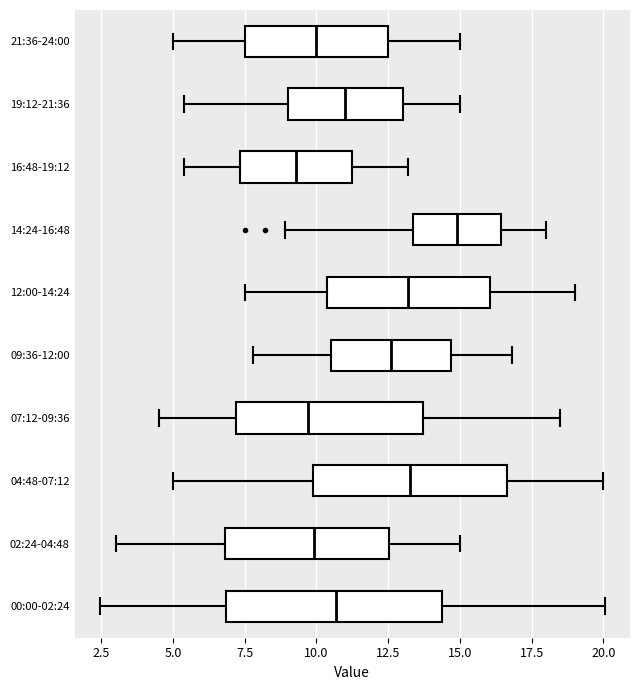

Reading bottom to top, read every box against the x-axis: the position of its median line, the range the box covers, and the ends of its whiskers. The values are not printed on the chart, so give them approximately, as read against the axis.

00:00-02:24: median 10.5, box 7.0 to 14.5, whiskers 2.5 to 20.0
02:24-04:48: median 10.0, box 7.0 to 12.5, whiskers 3.0 to 15.0
04:48-07:12: median 13.5, box 10.0 to 16.5, whiskers 5.0 to 20.0
07:12-09:36: median 9.5, box 7.0 to 13.5, whiskers 4.5 to 18.5
09:36-12:00: median 12.5, box 10.5 to 14.5, whiskers 8.0 to 17.0
12:00-14:24: median 13.0, box 10.5 to 16.0, whiskers 7.5 to 19.0
14:24-16:48: median 15.0, box 13.5 to 16.5, whiskers 9.0 to 18.0
16:48-19:12: median 9.5, box 7.5 to 11.5, whiskers 5.5 to 13.0
19:12-21:36: median 11.0, box 9.0 to 13.0, whiskers 5.5 to 15.0
21:36-24:00: median 10.0, box 7.5 to 12.5, whiskers 5.0 to 15.0